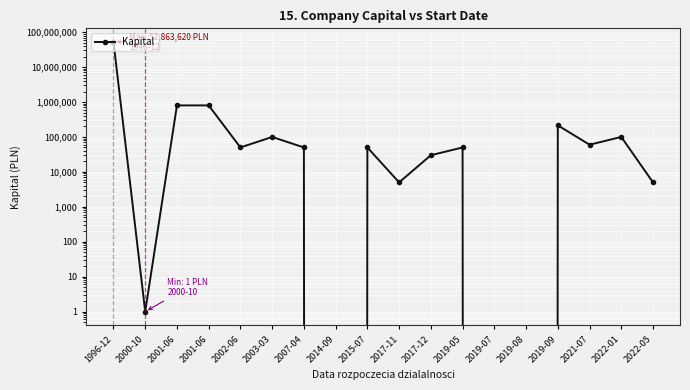

Reading left to right, extract all data points from this chart.

1996-12=52863620	2000-10=1	2001-06=800000	2001-06=800000	2002-06=50000	2003-03=100000	2007-04=50000	2014-09=0	2015-07=50000	2017-11=5000	2017-12=30000	2019-05=50000	2019-07=0	2019-08=0	2019-09=215000	2021-07=60000	2022-01=100000	2022-05=5000